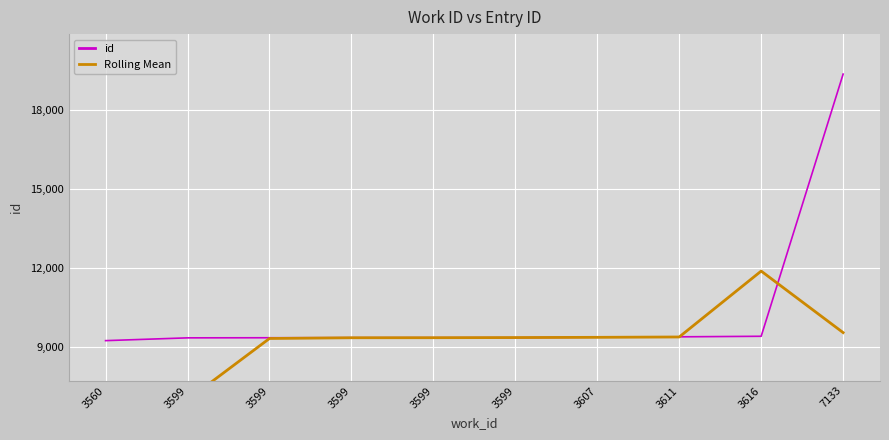

How many intersections are there between Rolling Mean and id?

4